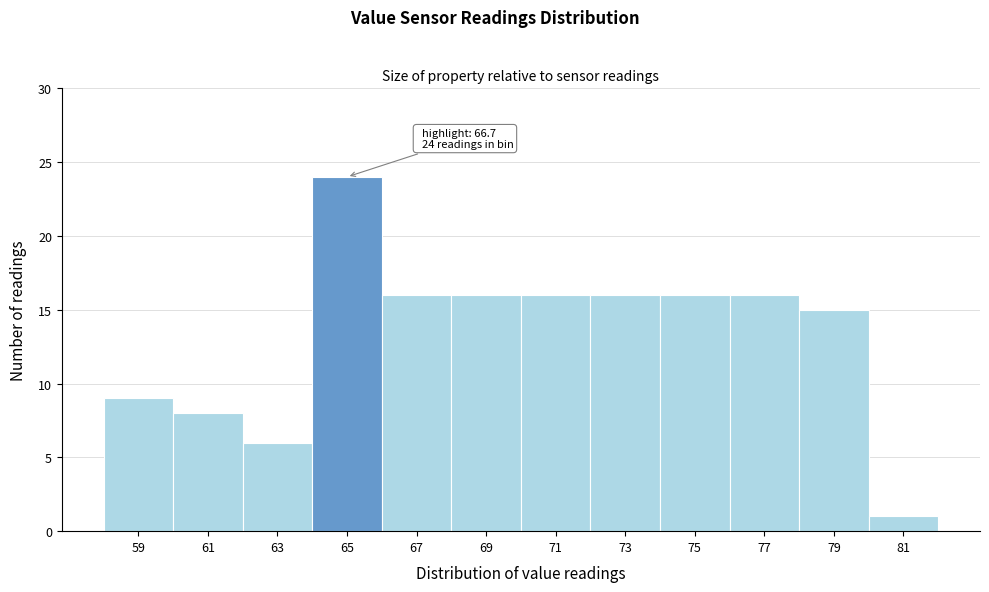

Reading right to left, transcribe all the data shown in this chart.

81=1	79=15	77=16	75=16	73=16	71=16	69=16	67=16	65=24	63=6	61=8	59=9